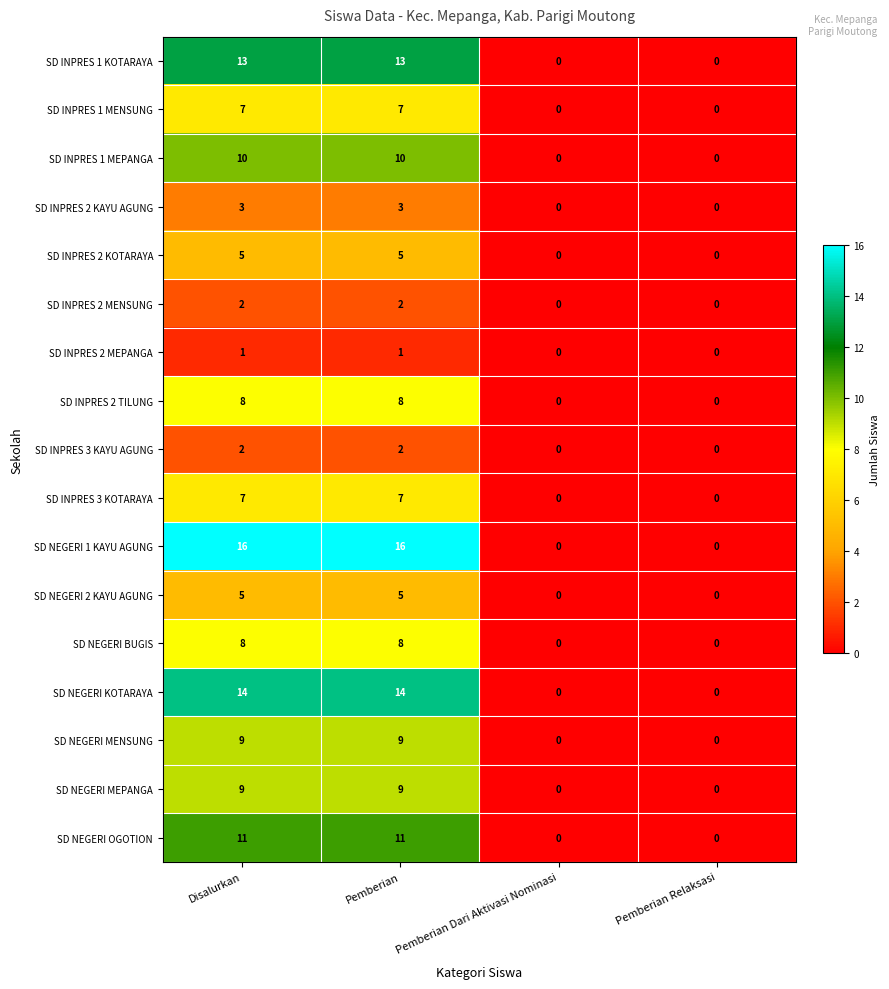

Which series changed the most between Disalurkan and Pemberian Dari Aktivasi Nominasi?

SD NEGERI 1 KAYU AGUNG